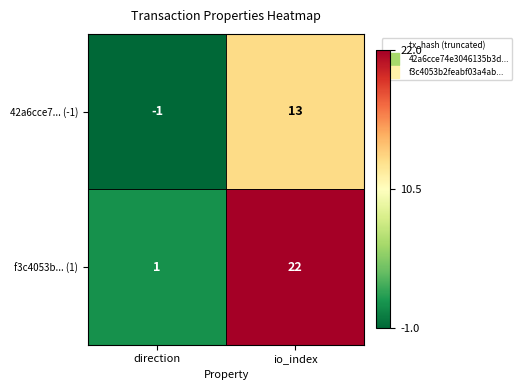

List the labels in order of 42a6cce7... (-1) value, largest first.

io_index, direction